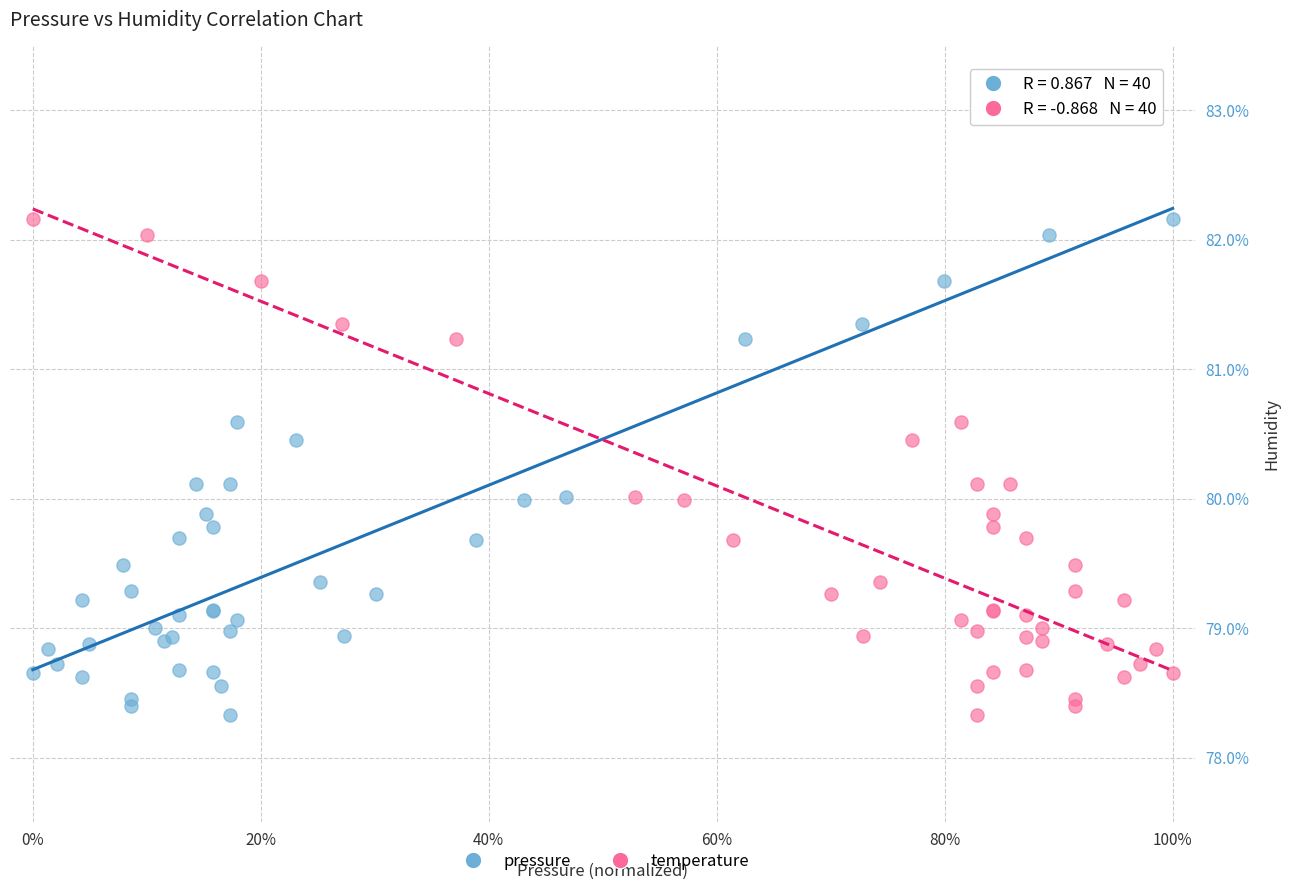

What are all the series names shown in the legend?

pressure, temperature